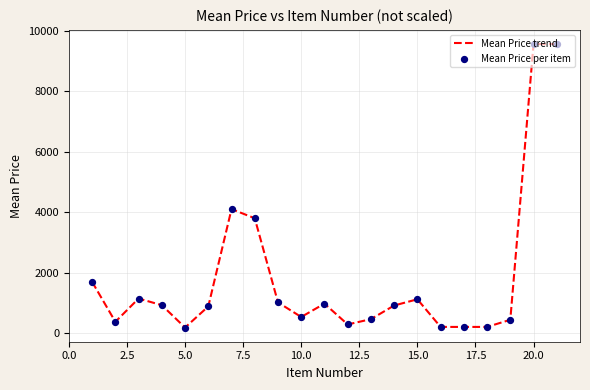

What is the greatest value displayed?

9560.0